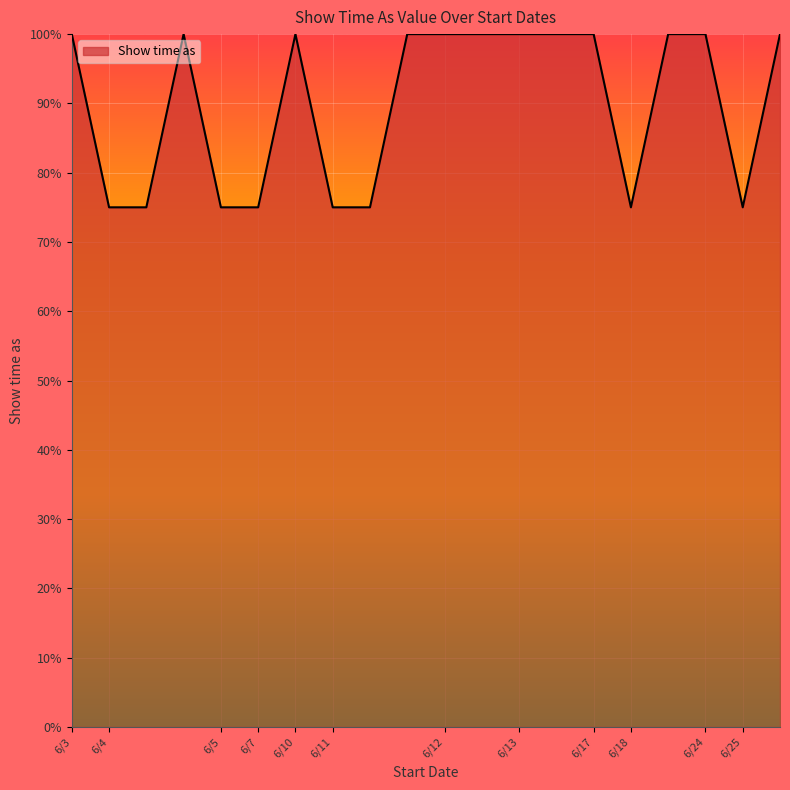

What is the maximum value shown in the chart?

100